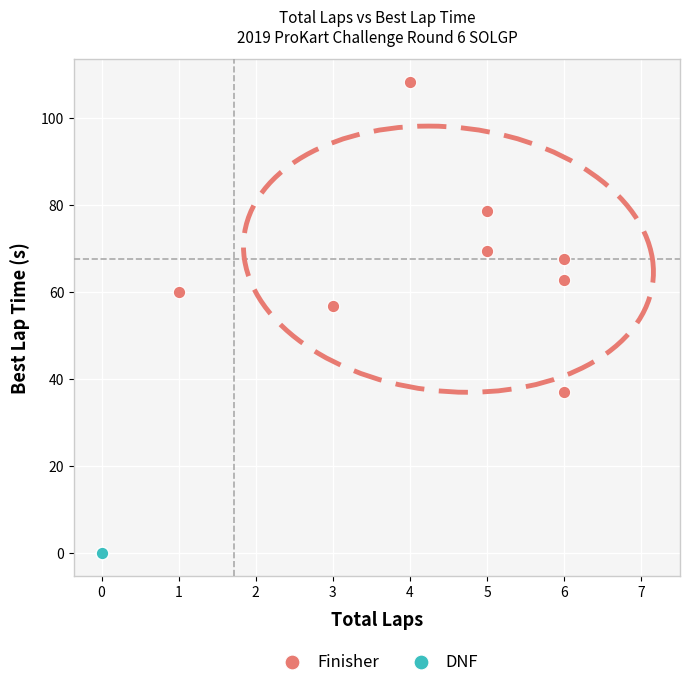

Which series contains the highest Y value?

Finisher